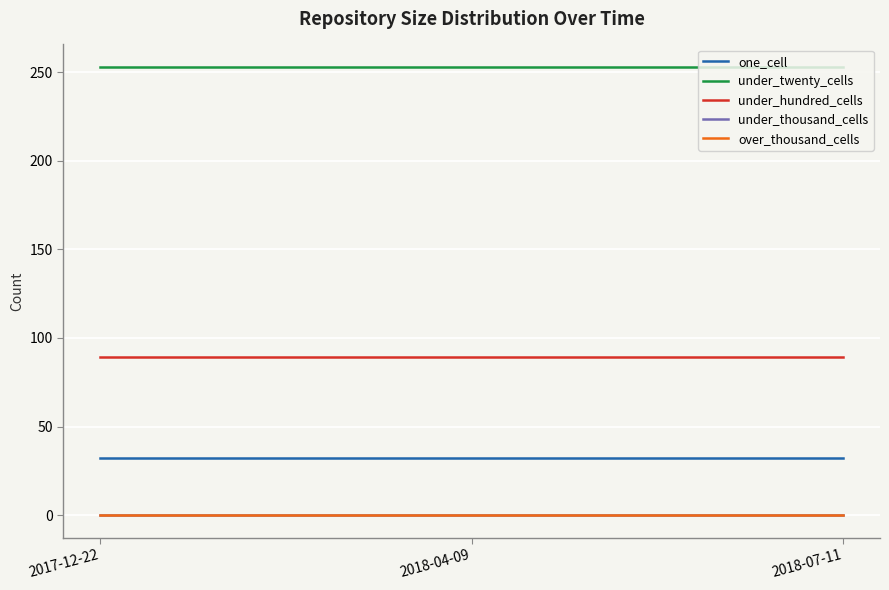

Which series has the largest total across all categories?

under_twenty_cells